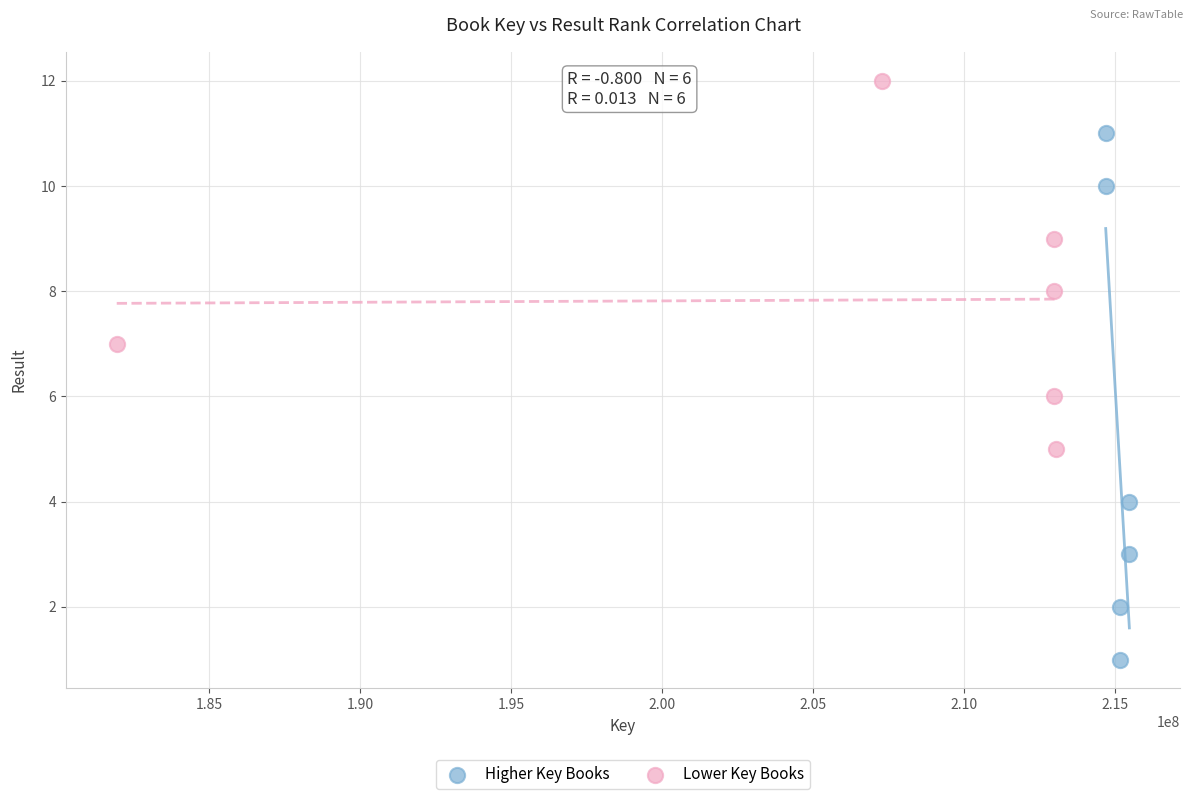

Which series has the largest Y range (max minus min)?

Higher Key Books